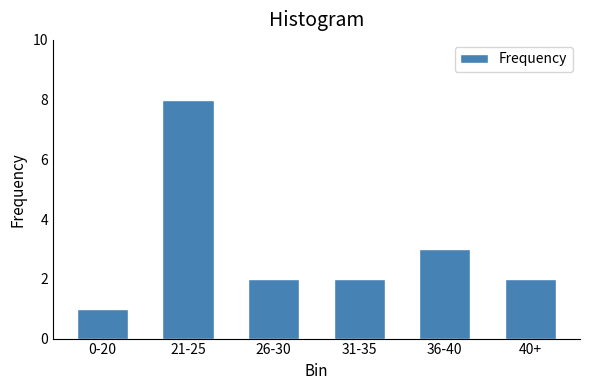

Reading left to right, what are all the values shown in this chart?

0-20=1	21-25=8	26-30=2	31-35=2	36-40=3	40+=2